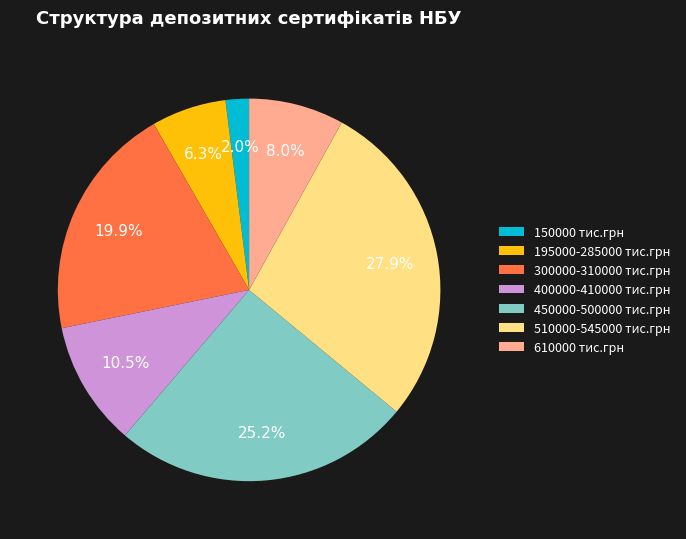

Is there any slice that represents more than half of the pie?

No